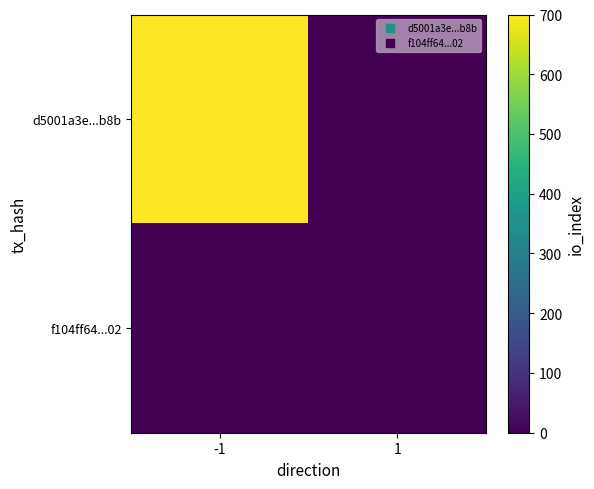

Between -1 and 1, which series saw the biggest shift?

d5001a3e...b8b